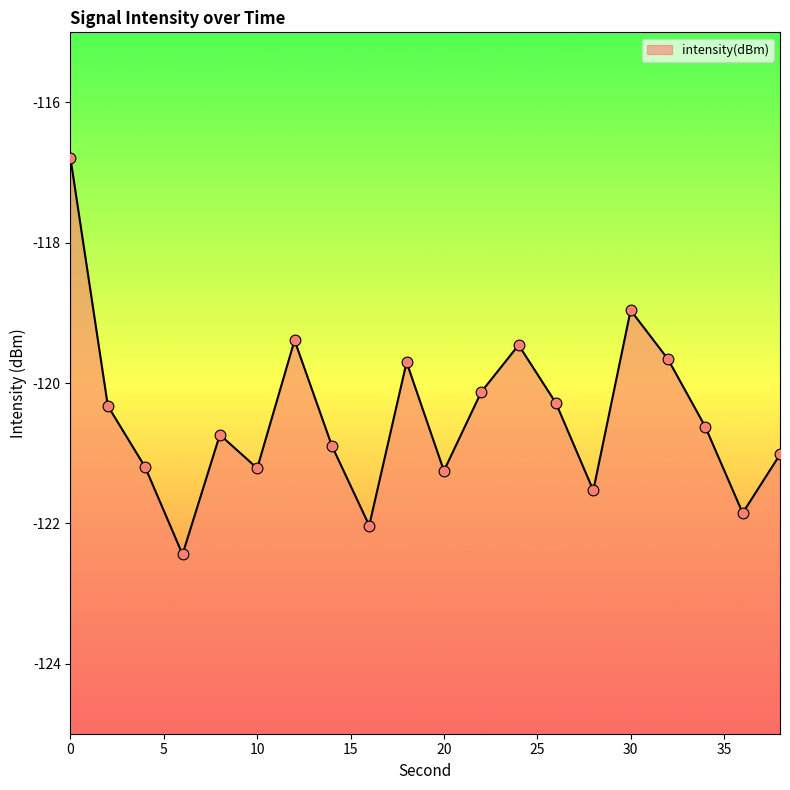

What is the change in value from 12 to 24?

-0.1